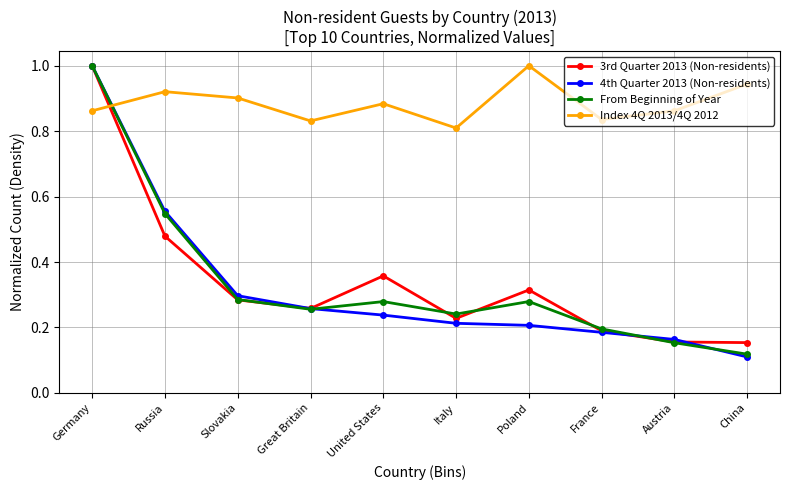

Does the chart have visible grid lines?

Yes